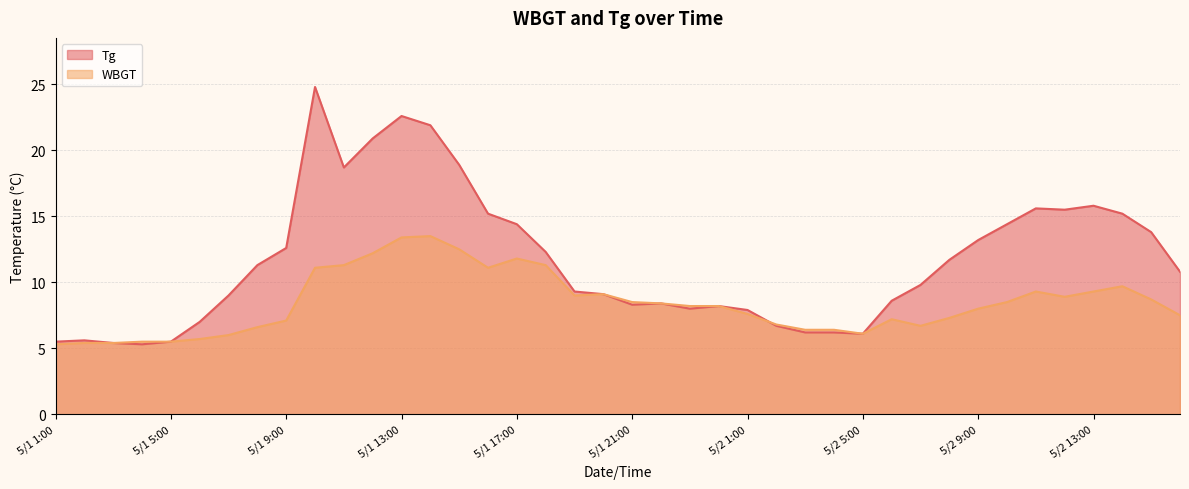

Reading right to left, what are all the values shown in this chart?

WBGT: 5/2 16:00=7.5	5/2 15:00=8.7	5/2 14:00=9.7	5/2 13:00=9.3	5/2 12:00=8.9	5/2 11:00=9.3	5/2 10:00=8.5	5/2 9:00=8.0	5/2 8:00=7.3	5/2 7:00=6.7	5/2 6:00=7.2	5/2 5:00=6.1	5/2 4:00=6.4	5/2 3:00=6.4	5/2 2:00=6.8	5/2 1:00=7.6	5/1 24:00=8.2	5/1 23:00=8.2	5/1 22:00=8.4	5/1 21:00=8.5	5/1 20:00=9.1	5/1 19:00=9.0	5/1 18:00=11.3	5/1 17:00=11.8	5/1 16:00=11.1	5/1 15:00=12.5	5/1 14:00=13.5	5/1 13:00=13.4	5/1 12:00=12.2	5/1 11:00=11.3	5/1 10:00=11.1	5/1 9:00=7.1	5/1 8:00=6.6	5/1 7:00=6.0	5/1 6:00=5.7	5/1 5:00=5.5	5/1 4:00=5.5	5/1 3:00=5.4	5/1 2:00=5.4	5/1 1:00=5.3
Tg: 5/2 16:00=10.8	5/2 15:00=13.8	5/2 14:00=15.2	5/2 13:00=15.8	5/2 12:00=15.5	5/2 11:00=15.6	5/2 10:00=14.4	5/2 9:00=13.2	5/2 8:00=11.7	5/2 7:00=9.8	5/2 6:00=8.6	5/2 5:00=6.1	5/2 4:00=6.2	5/2 3:00=6.2	5/2 2:00=6.7	5/2 1:00=7.9	5/1 24:00=8.2	5/1 23:00=8.0	5/1 22:00=8.4	5/1 21:00=8.3	5/1 20:00=9.1	5/1 19:00=9.3	5/1 18:00=12.3	5/1 17:00=14.4	5/1 16:00=15.2	5/1 15:00=18.9	5/1 14:00=21.9	5/1 13:00=22.6	5/1 12:00=20.9	5/1 11:00=18.7	5/1 10:00=24.8	5/1 9:00=12.6	5/1 8:00=11.3	5/1 7:00=9.0	5/1 6:00=7.0	5/1 5:00=5.5	5/1 4:00=5.3	5/1 3:00=5.4	5/1 2:00=5.6	5/1 1:00=5.5